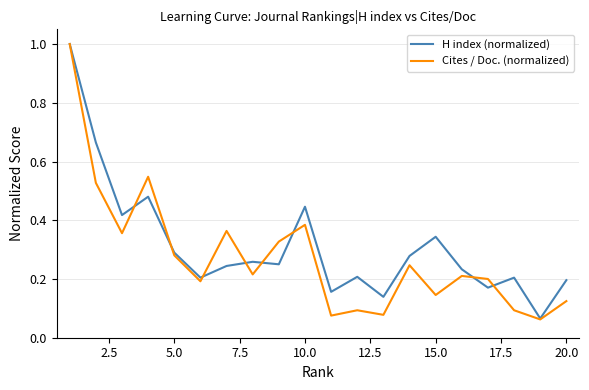

How many lines are shown in the chart?

2